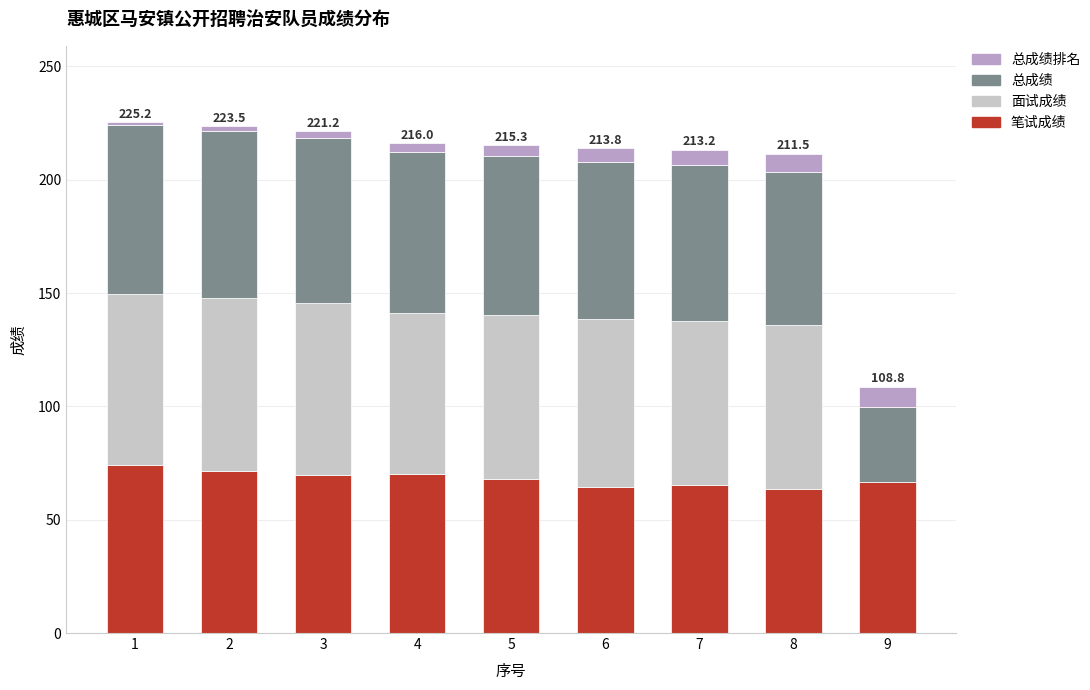

What is the highest value of the 笔试成绩 series?

74.0